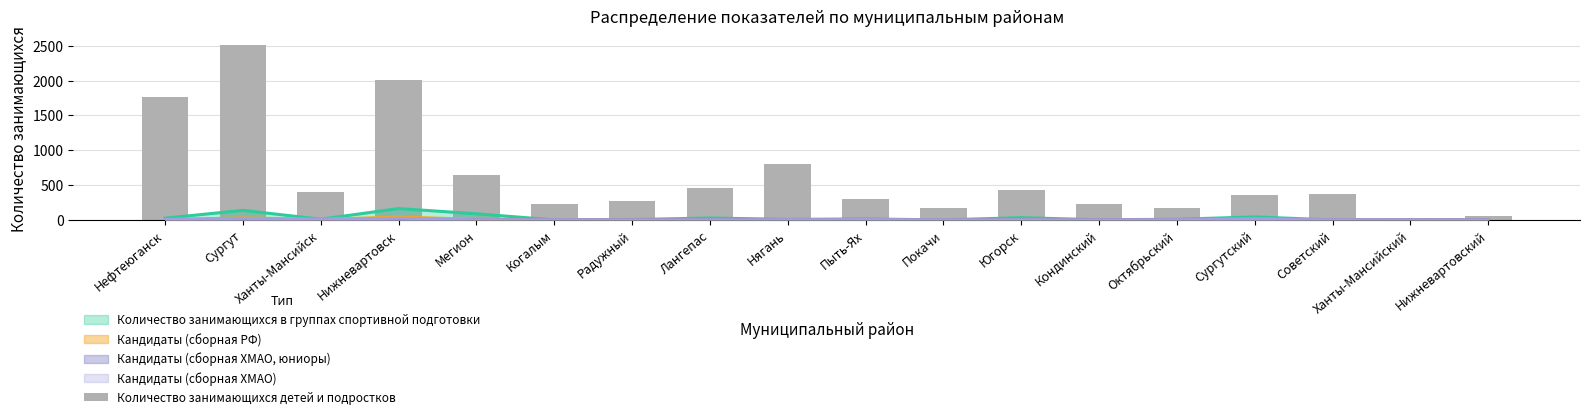

Reading left to right, extract all data points from this chart.

Нефтеюганск=1769	Сургут=2510	Ханты-Мансийск=406	Нижневартовск=2003	Мегион=643	Когалым=234	Радужный=276	Лангепас=462	Нягань=798	Пыть-Ях=307	Покачи=178	Югорск=432	Кондинский=223	Октябрьский=171	Сургутский=354	Советский=373	Ханты-Мансийский=27	Нижневартовский=54